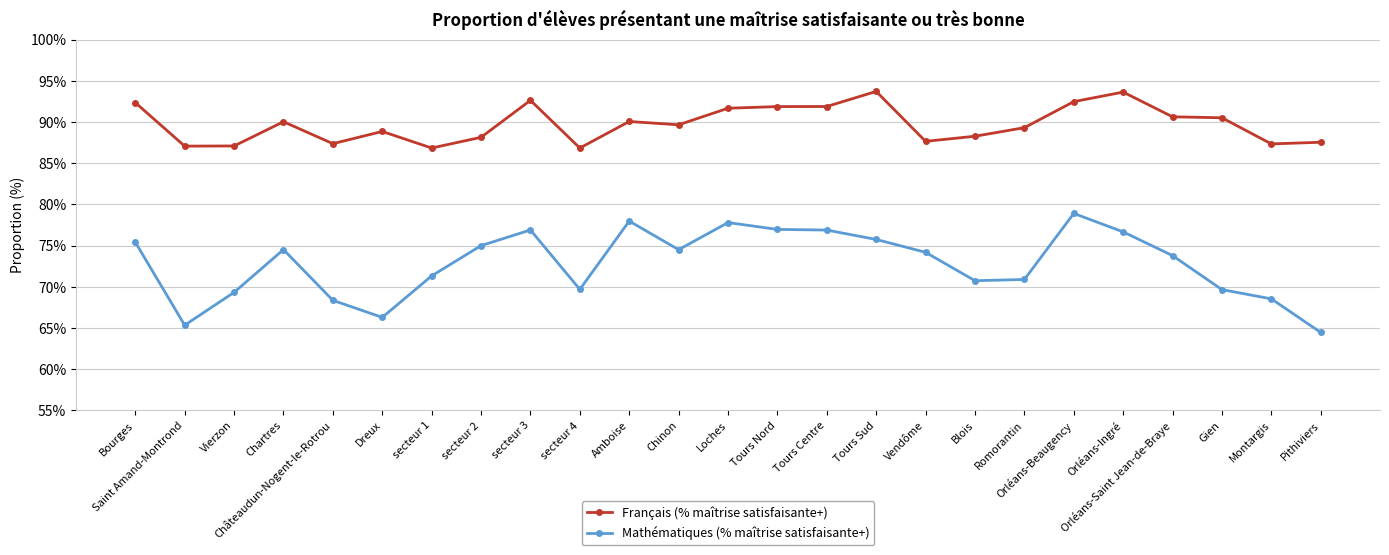

What is the average value of the Mathématiques (% maîtrise satisfaisante+) series?

72.8